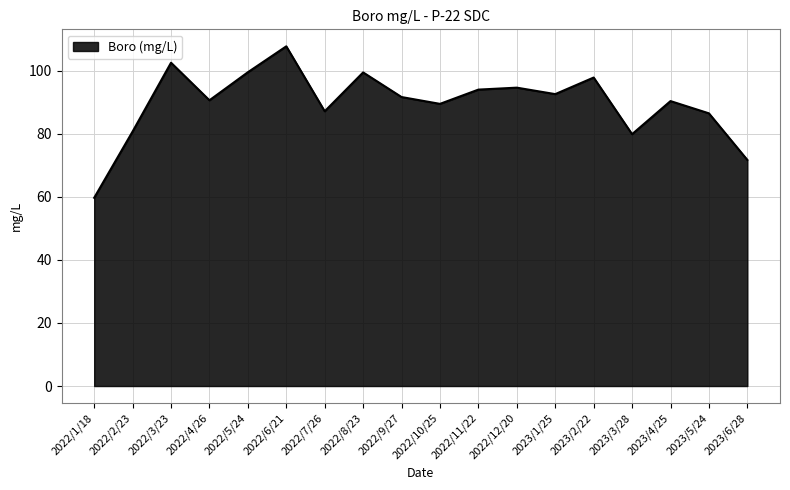

What is the difference between the maximum and minimum values?

48.0